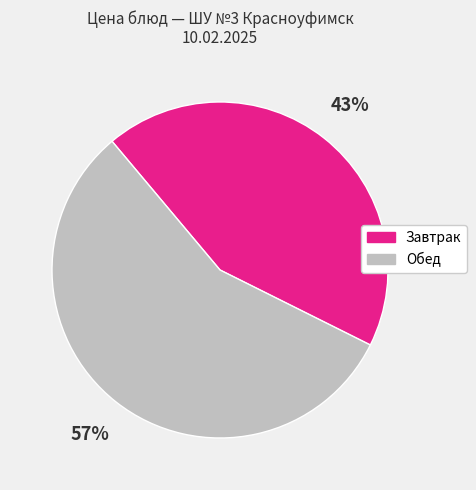

Does any single category account for the majority?

Yes